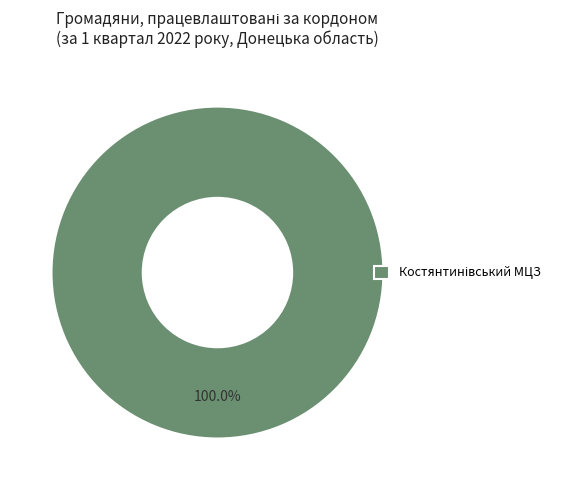

Is there a majority slice in this chart?

Yes